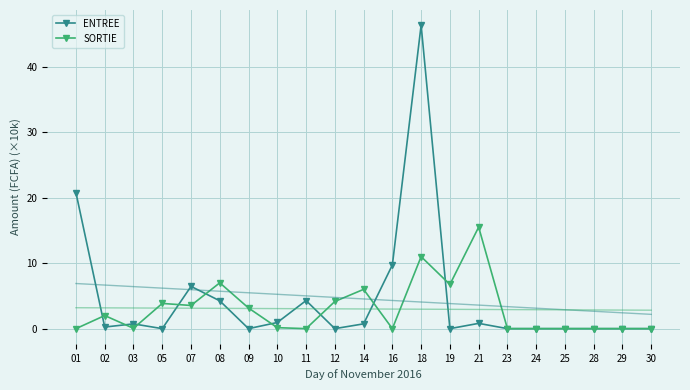

Is the value of ENTREE at 11 greater than the value of SORTIE at 19?

No